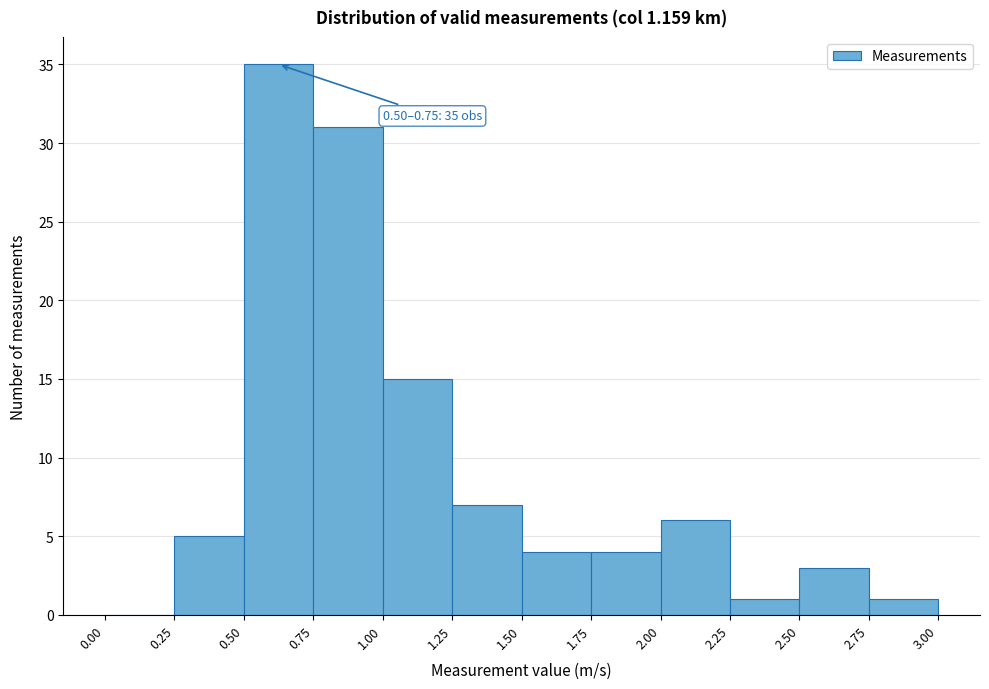

Over which range of the x-axis is the bar tallest?

0.50 to 0.75